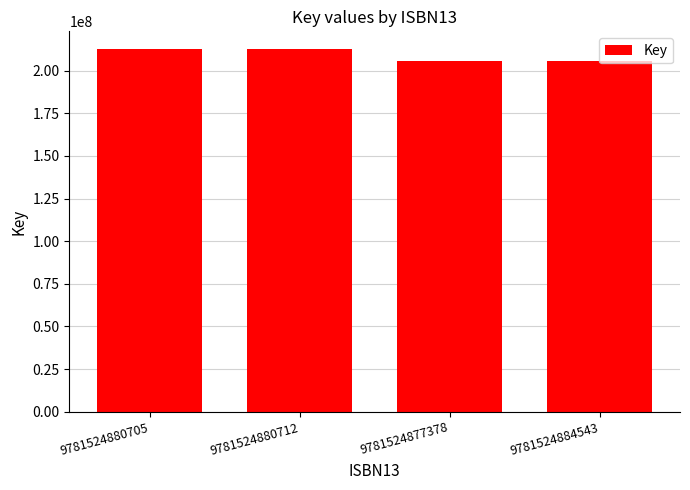

The value at 9781524880705 is 375870950. True or false?

False